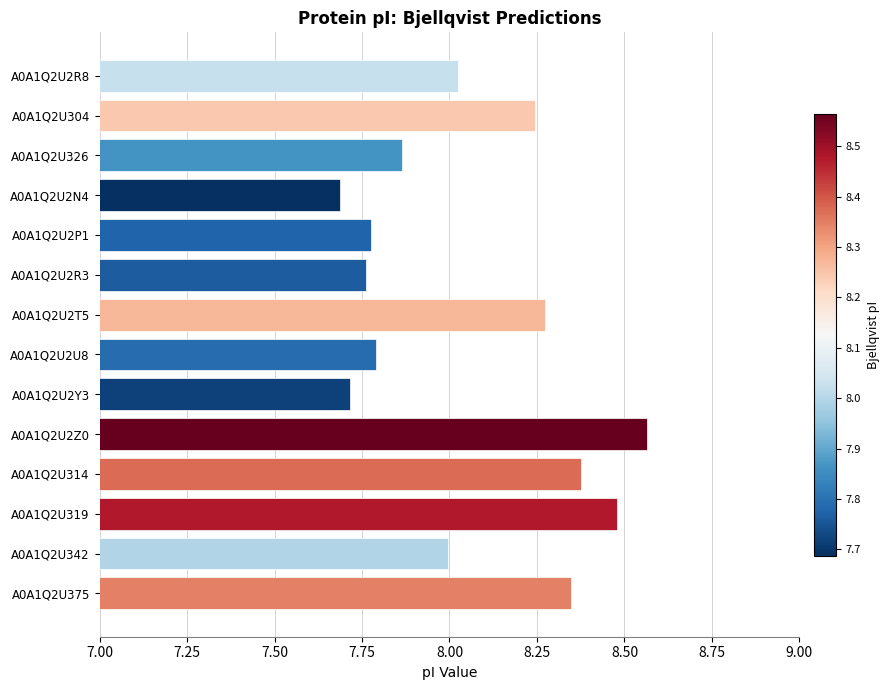

What is the average value?

8.1